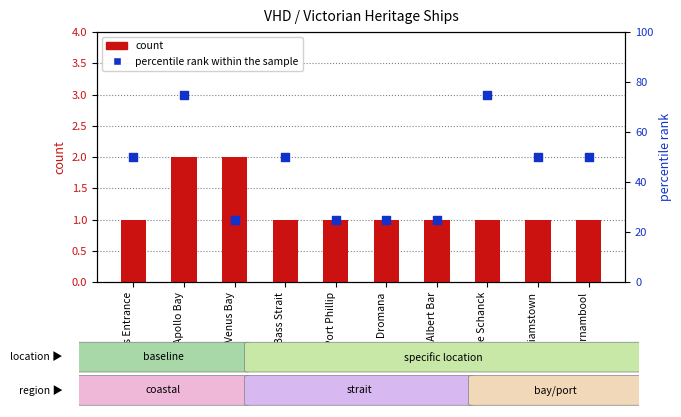

What are all the series names shown in the legend?

count, percentile rank within the sample